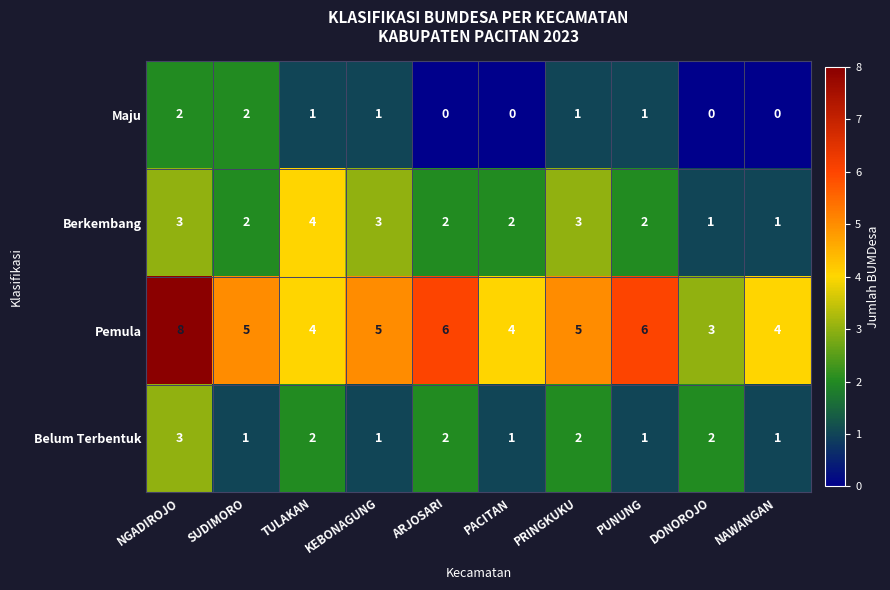

The Berkembang series shows 2 at TULAKAN. True or false?

False